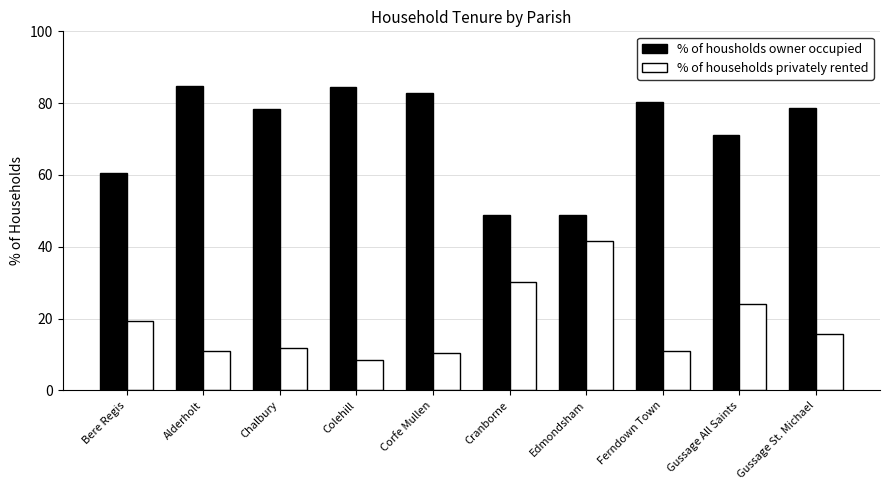

What is the label of the 7th bar from the right?

Colehill